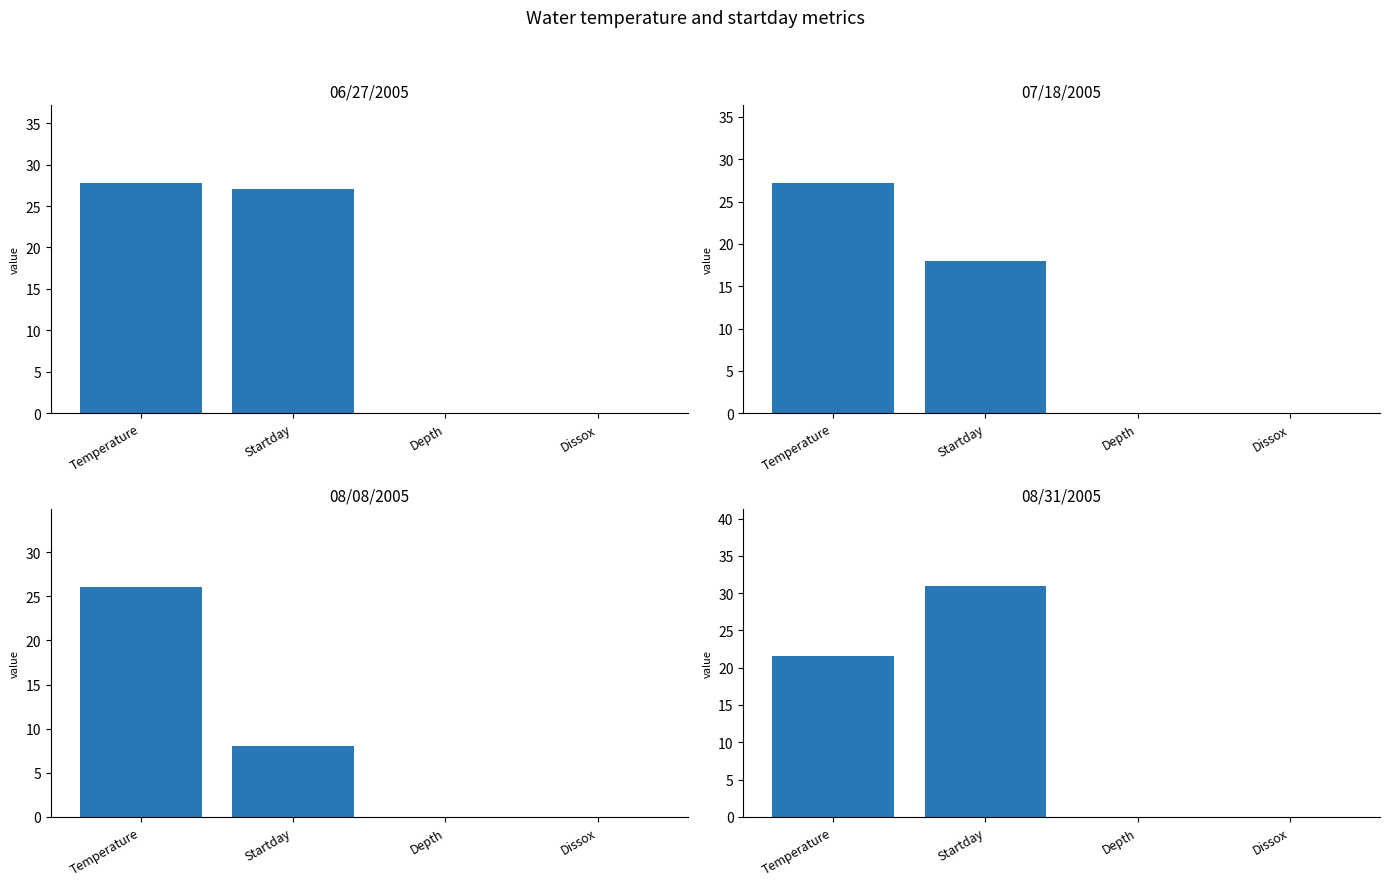

Between Startday and Depth, which series saw the biggest shift?

08/31/2005